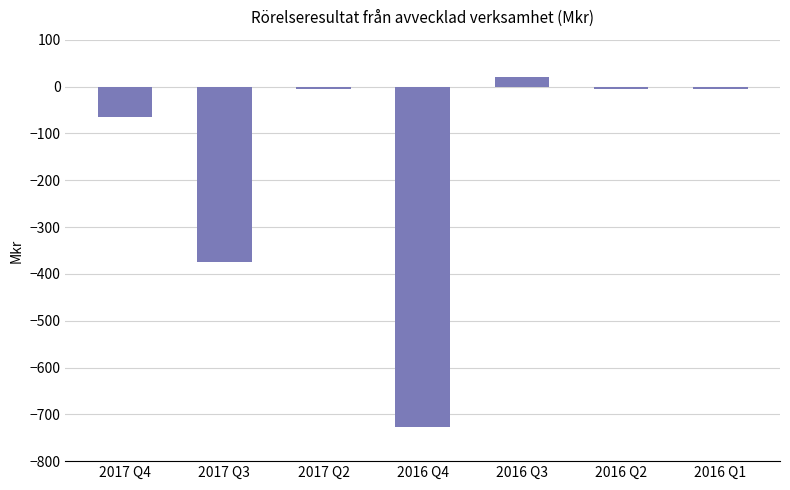

Which has a higher value, 2016 Q4 or 2017 Q2?

2017 Q2